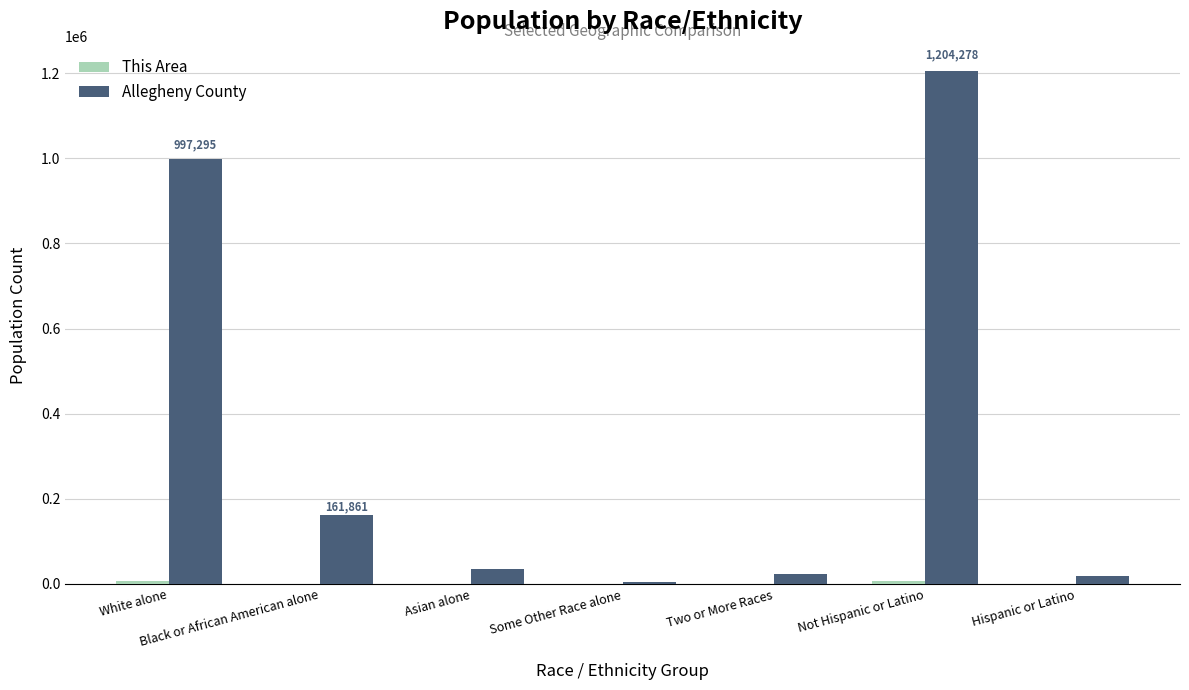

Which series has the largest total across all categories?

Allegheny County